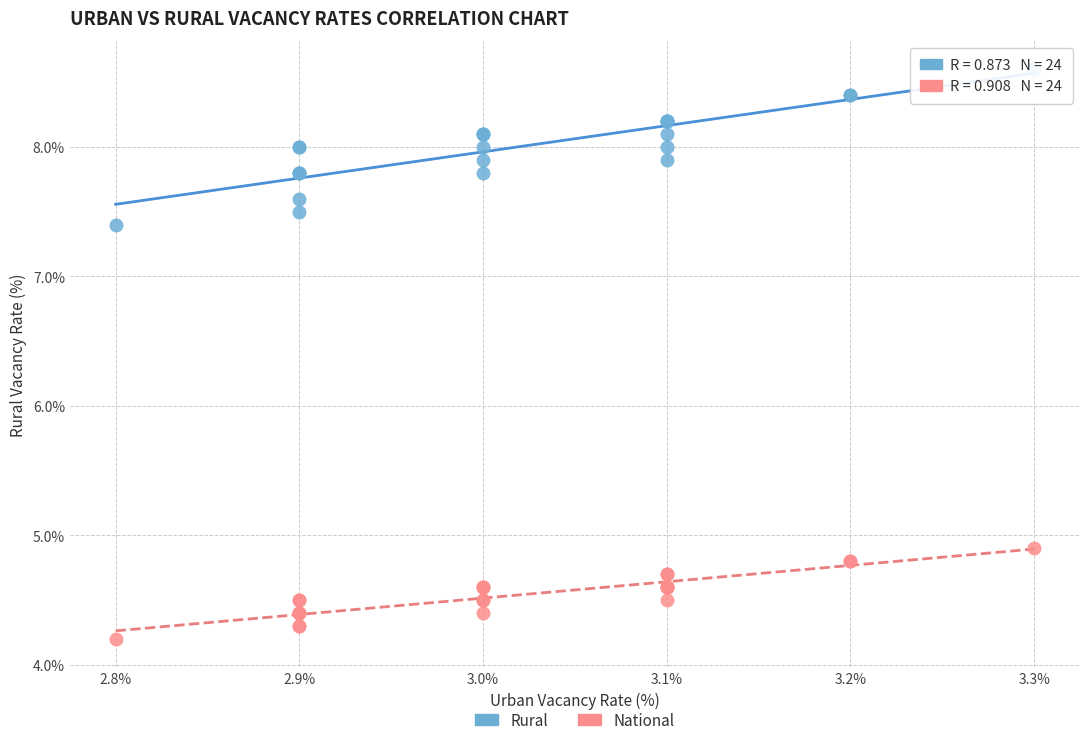

Which series has the largest Y range (max minus min)?

Rural